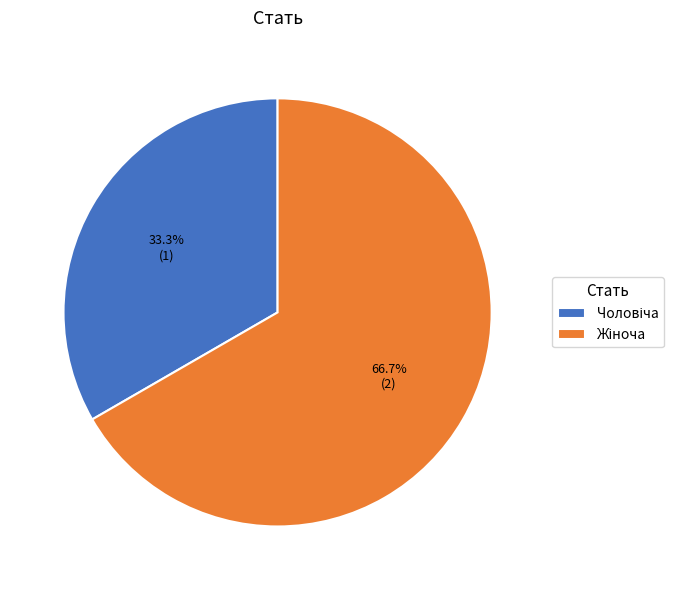

Is there any slice that represents more than half of the pie?

Yes